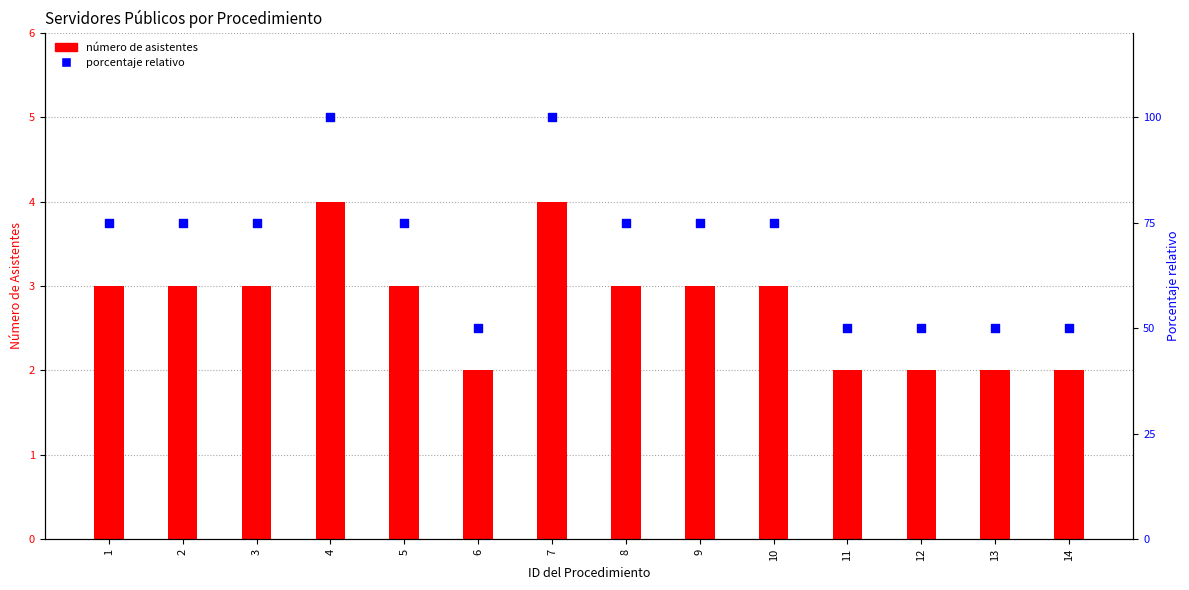

What is the total value across all series at 13?

52